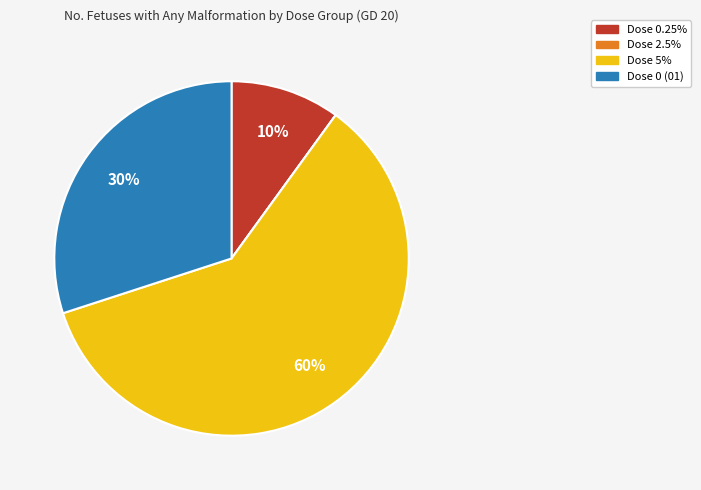

To the nearest percent, what is the average slice percentage?

25%